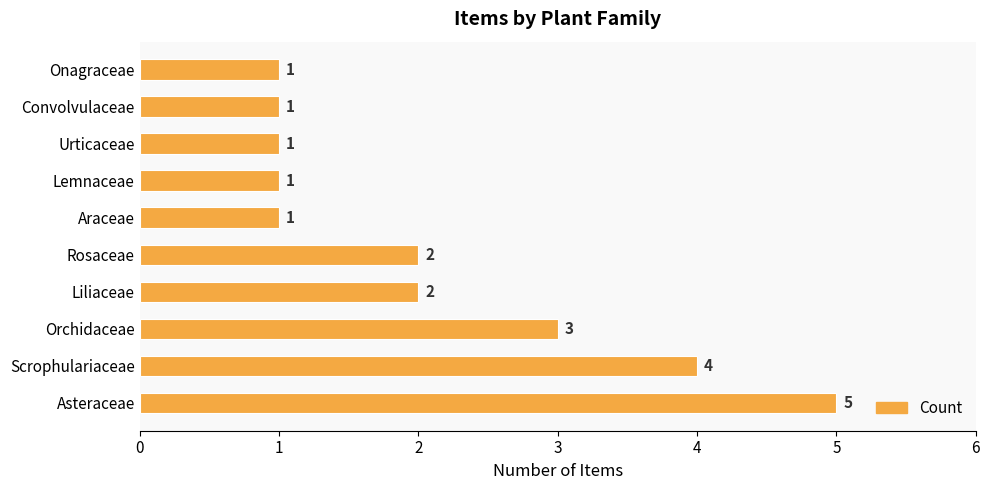

Count the values in the range 1 to 3.

8